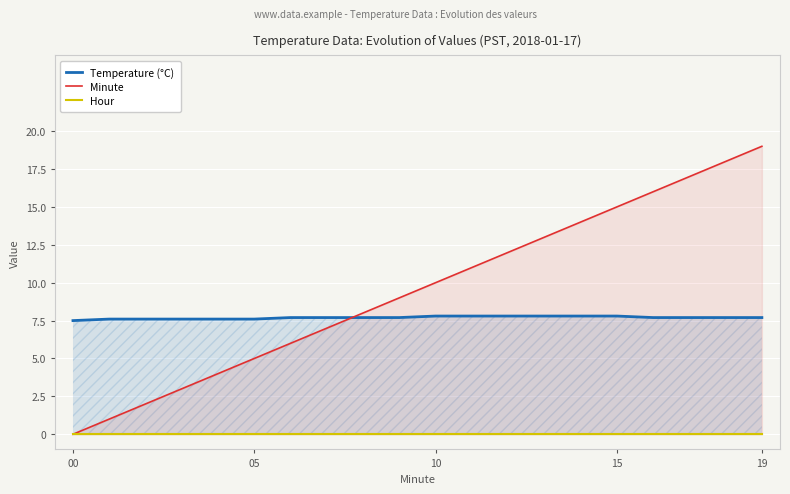

How many series are shown in this chart?

3